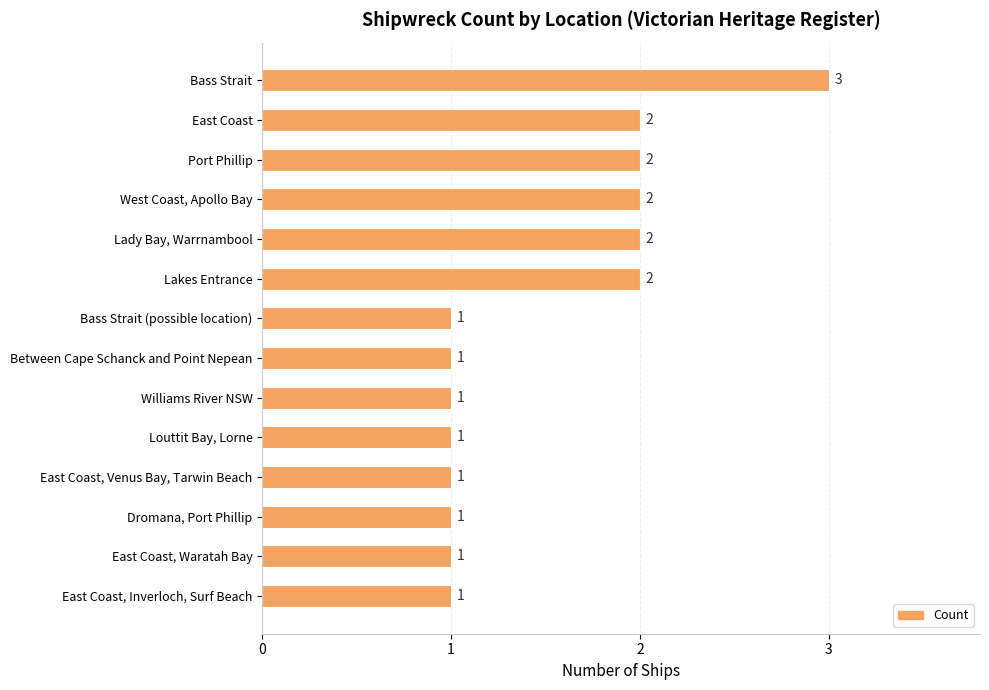

What is the sum of the values at Lady Bay, Warrnambool and Dromana, Port Phillip?

3